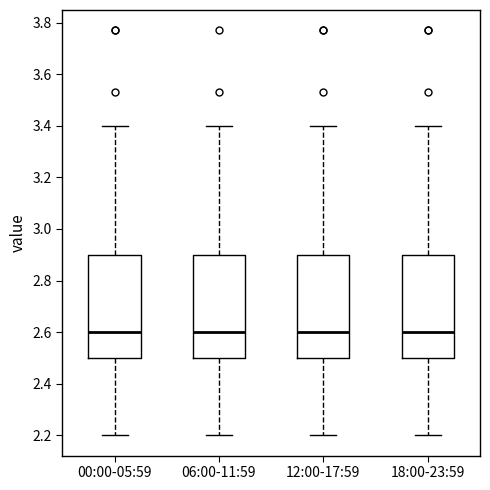

Reading left to right, read every box against the y-axis: the position of its median line, the range the box covers, and the ends of its whiskers. The values are not printed on the chart, so give them approximately, as read against the axis.

00:00-05:59: median 2.6, box 2.5 to 2.9, whiskers 2.2 to 3.4
06:00-11:59: median 2.6, box 2.5 to 2.9, whiskers 2.2 to 3.4
12:00-17:59: median 2.6, box 2.5 to 2.9, whiskers 2.2 to 3.4
18:00-23:59: median 2.6, box 2.5 to 2.9, whiskers 2.2 to 3.4